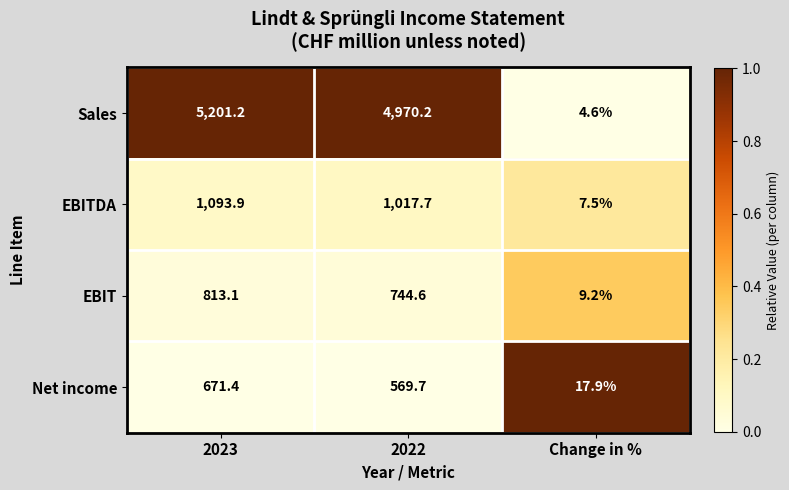

How many series are shown in this chart?

4